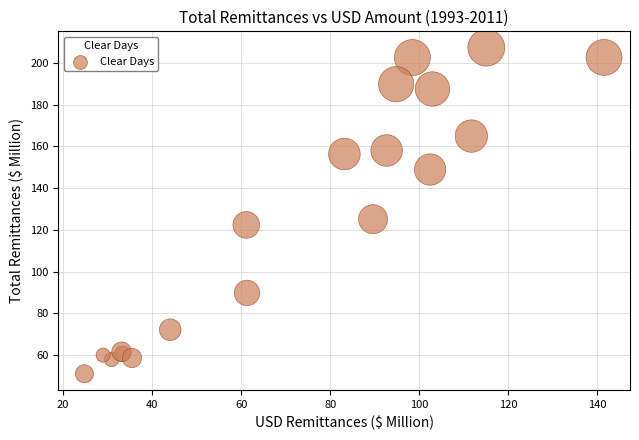

What Y value in the scatter plot is closest to 129?

125.1